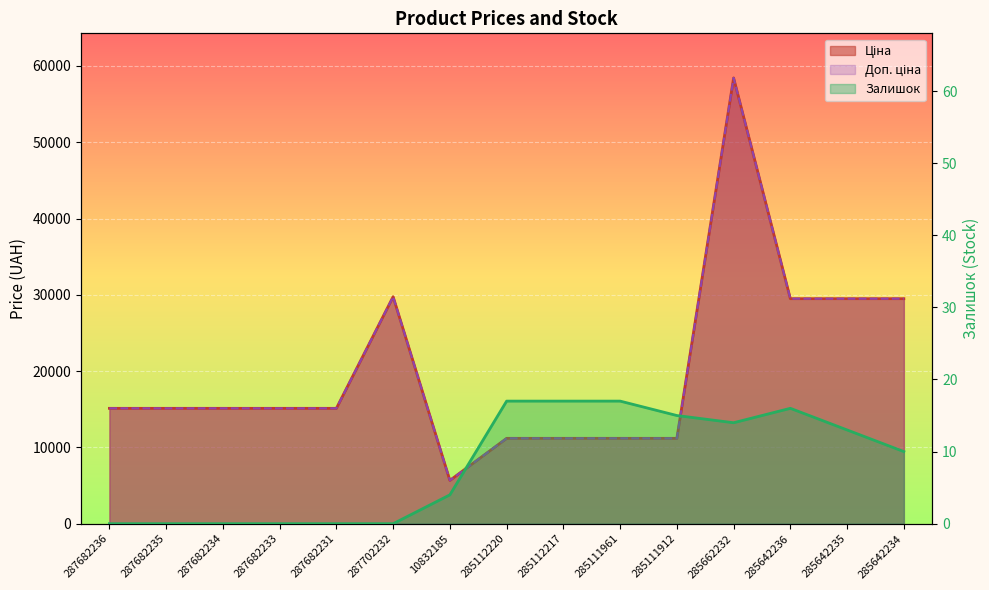

What is the label of the 12th point from the left?

285662232